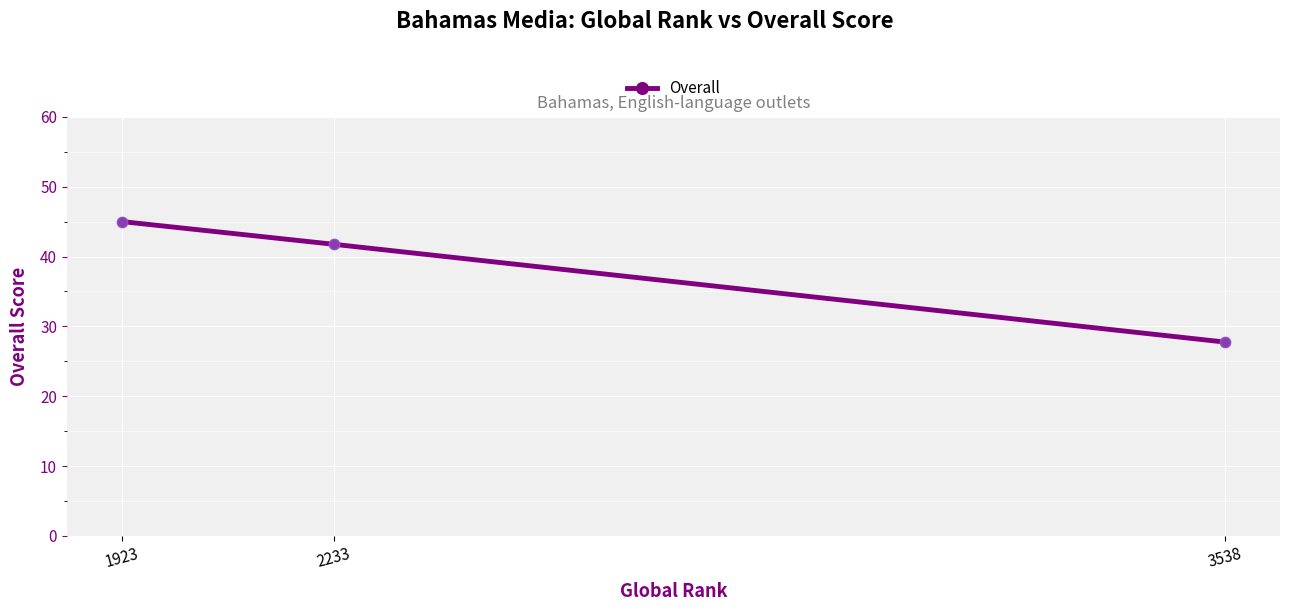

Between 1923 and 2233, which is larger?

1923